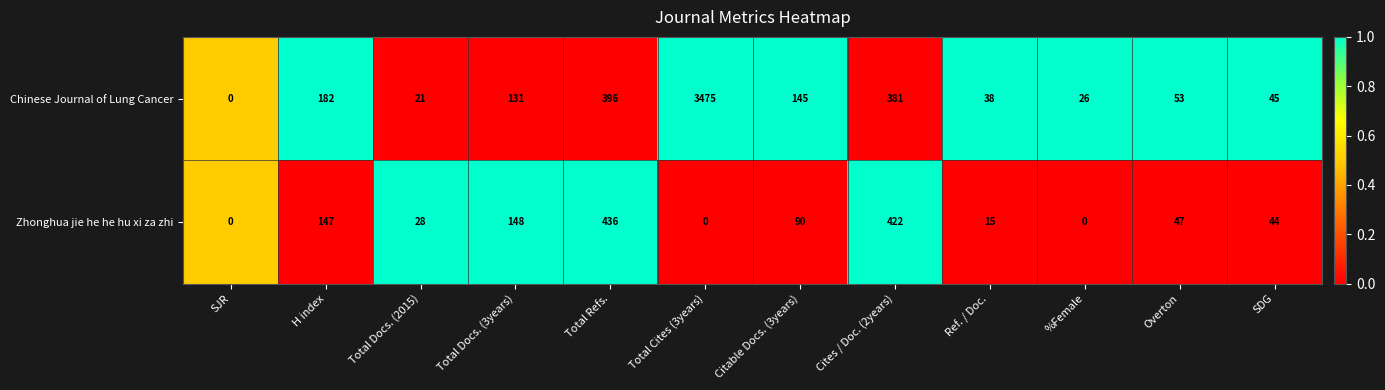

At which label does Chinese Journal of Lung Cancer reach its minimum?

SJR